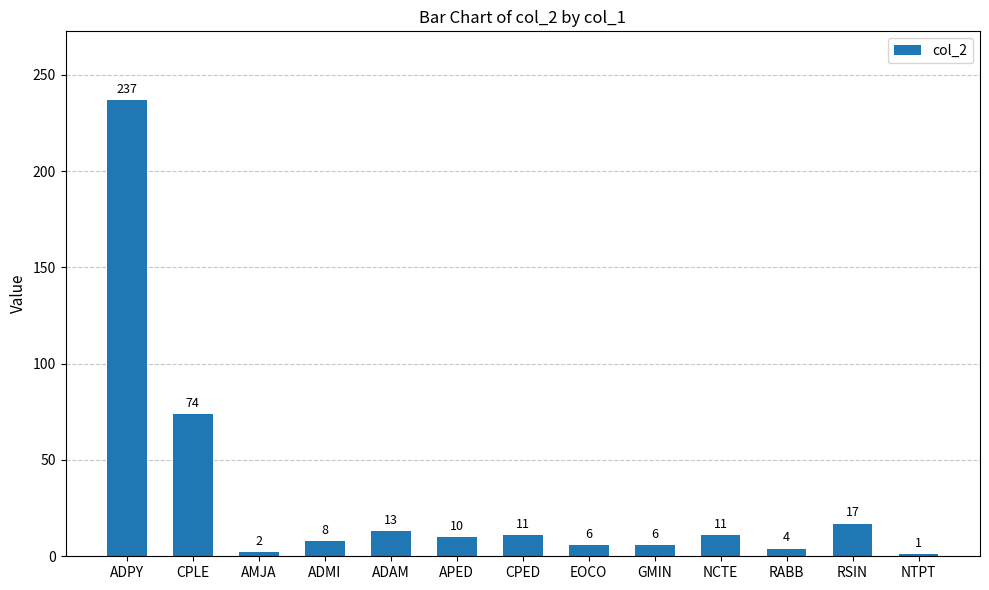

Where does the data first go above 10?

ADPY